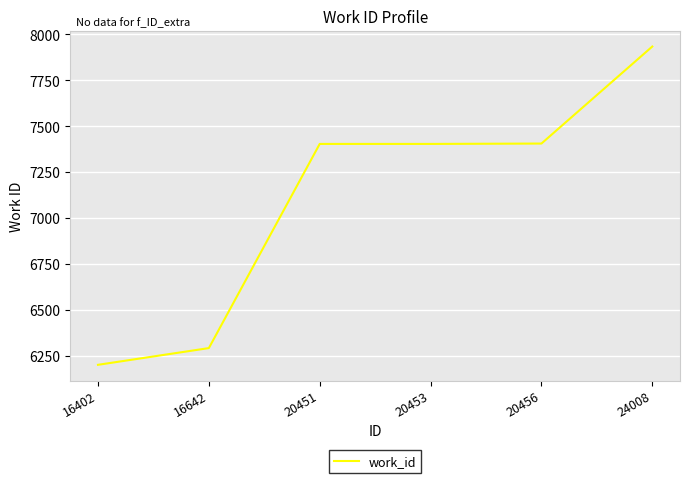

What is the minimum value shown in the chart?

6202